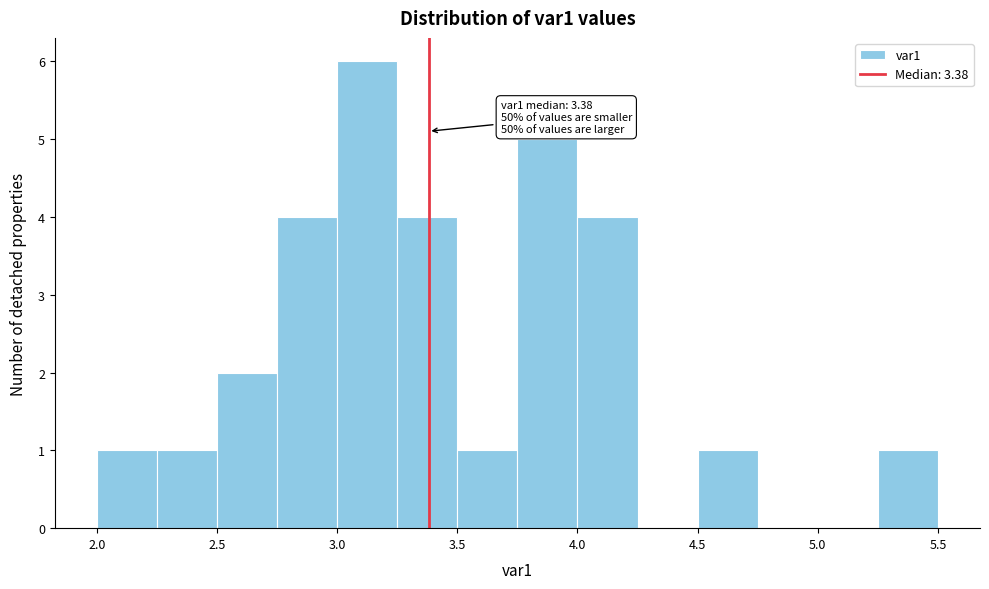

Which range on the x-axis has the tallest bar?

3.00 to 3.25